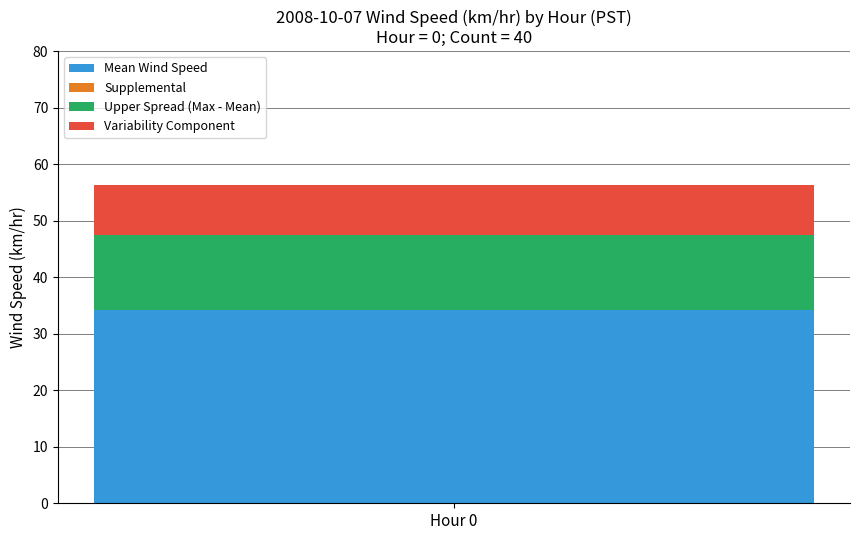

True or false: Mean Wind Speed has a value of 34.2 at Hour 0.

True